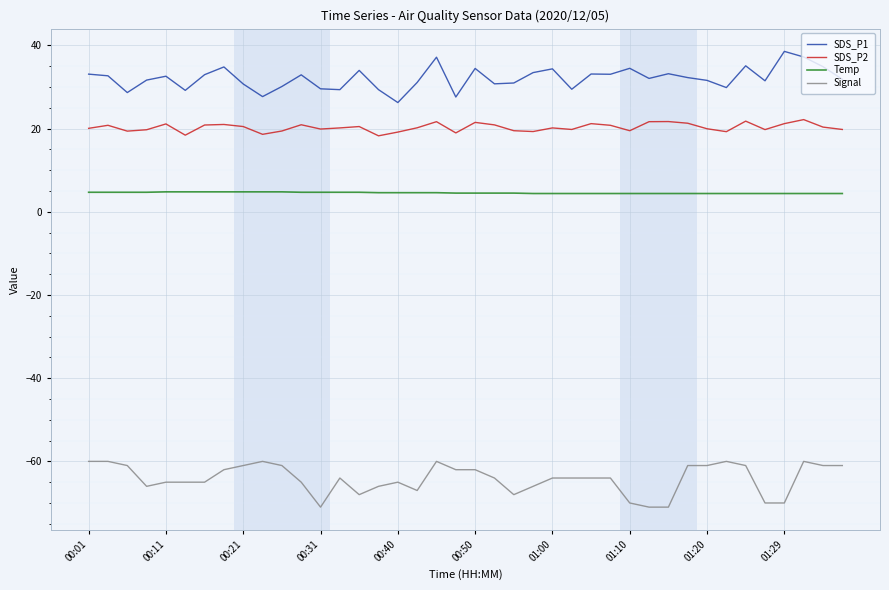

What is the sum of all Temp values?

182.4